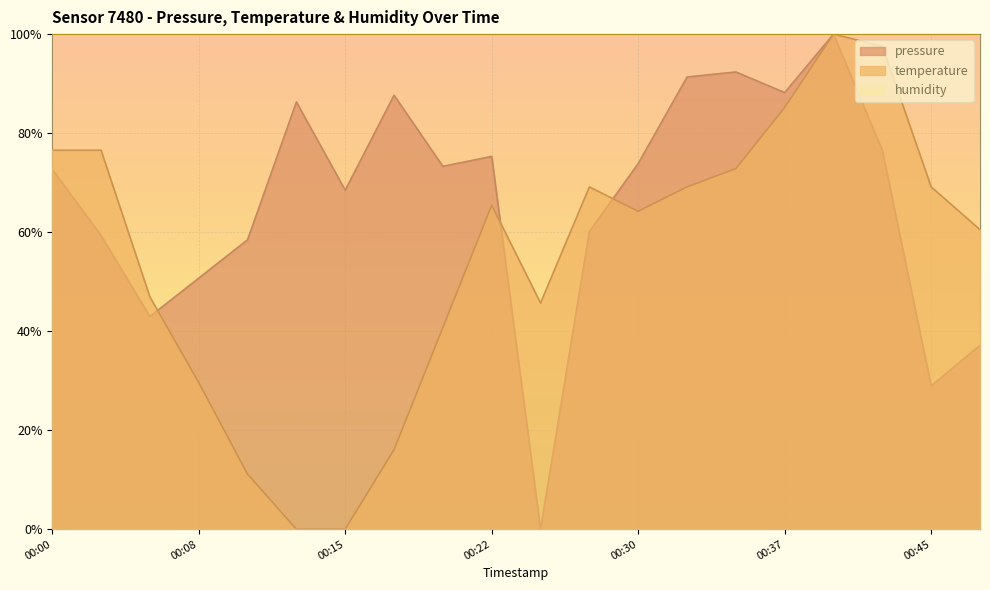

After their last crossing, which series has the higher values: pressure or temperature?

pressure